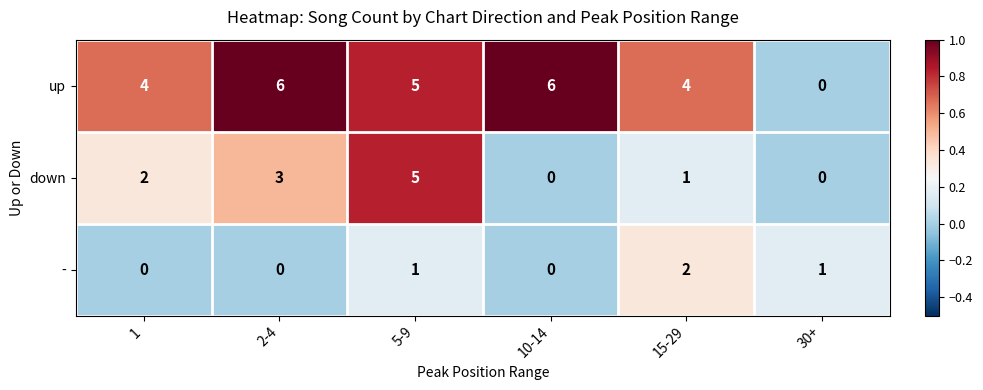

The down series shows 1 at 15-29. True or false?

True